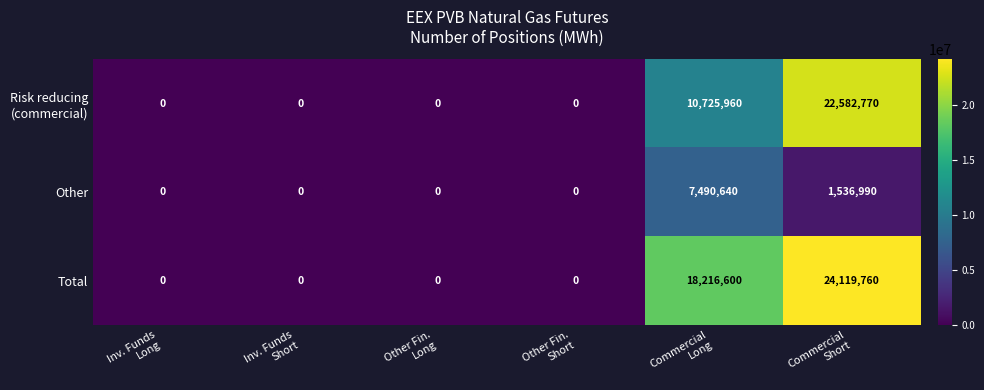

How many Other values are between 0 and 1536990?

5